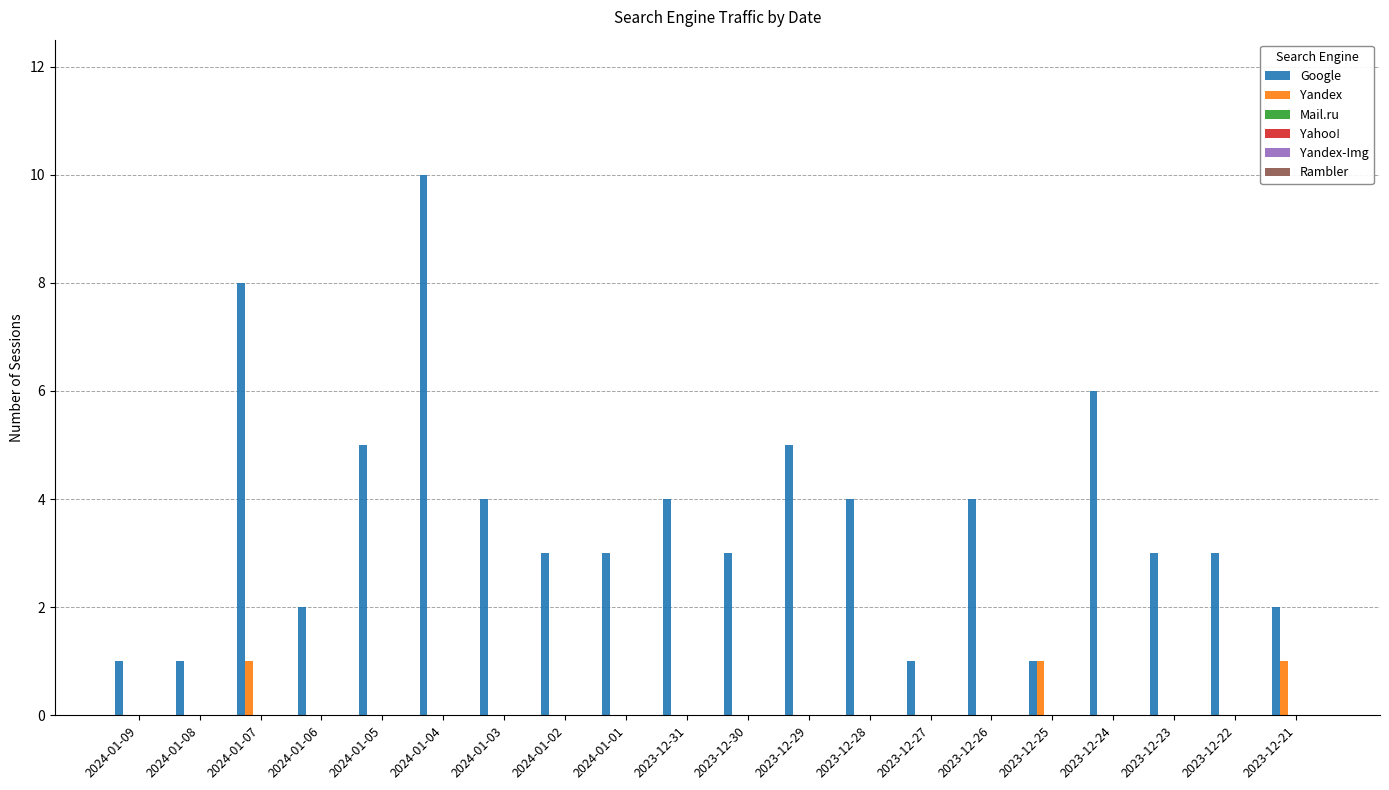

How many groups of bars are there?

20